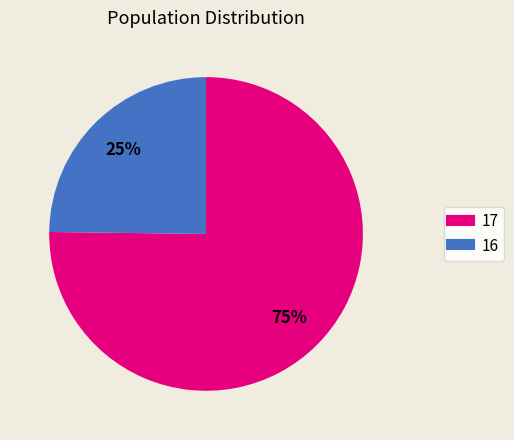

What is the ratio of the value at 17 to the value at 16?

3.0